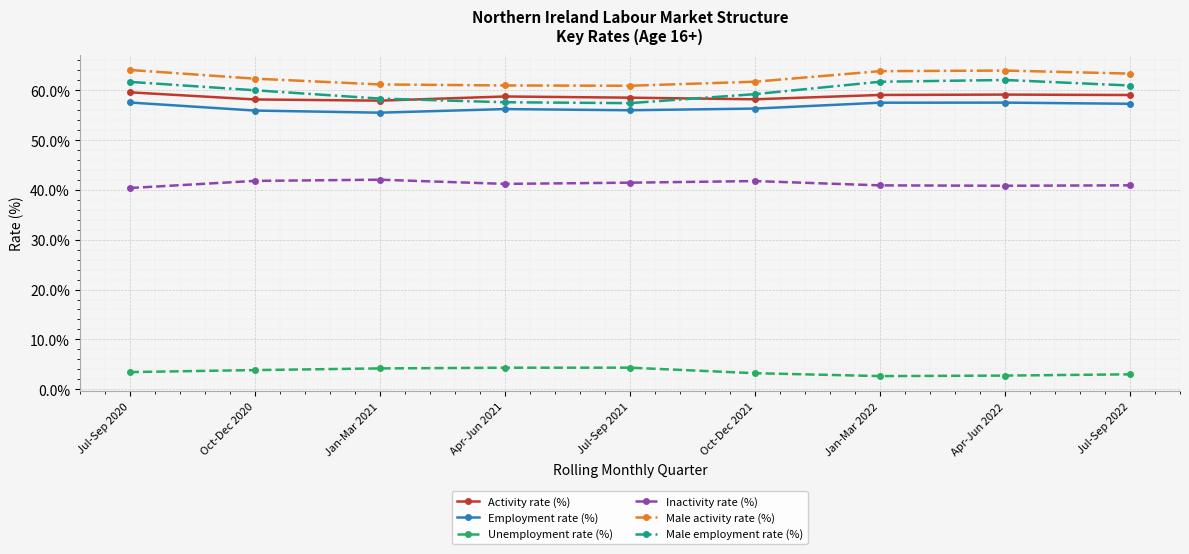

The Male activity rate (%) series shows 61.2 at Jan-Mar 2021. True or false?

True